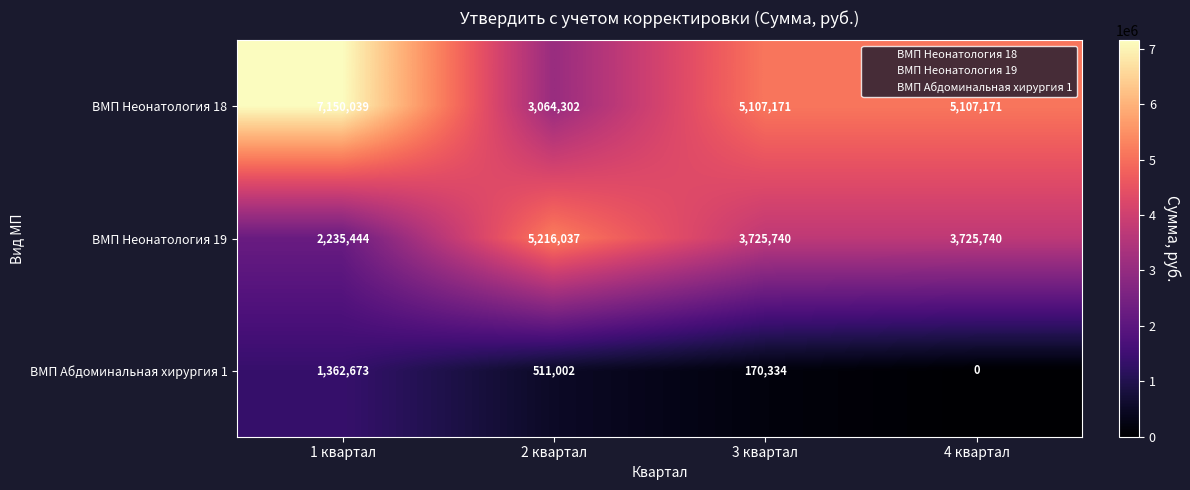

What is the difference between the highest and lowest values at 2 квартал?

4705035